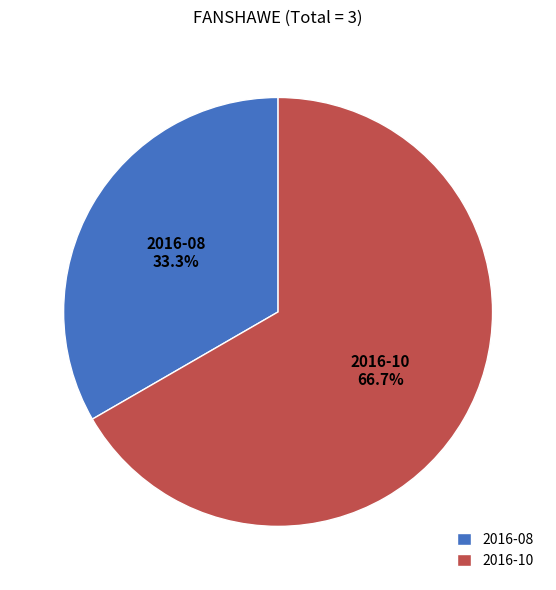

Do 2016-10 and 2016-08 together represent more than half of the pie?

Yes